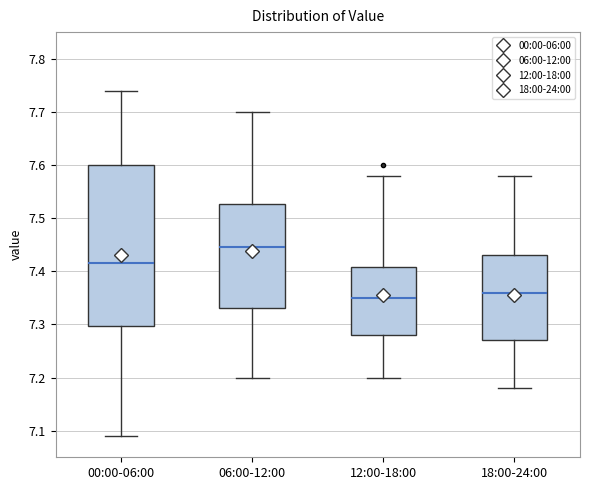

Reading left to right, read every box against the y-axis: the position of its median line, the range the box covers, and the ends of its whiskers. The values are not printed on the chart, so give them approximately, as read against the axis.

00:00-06:00: median 7.42, box 7.30 to 7.60, whiskers 7.09 to 7.74
06:00-12:00: median 7.45, box 7.33 to 7.53, whiskers 7.20 to 7.70
12:00-18:00: median 7.35, box 7.28 to 7.41, whiskers 7.20 to 7.58
18:00-24:00: median 7.36, box 7.27 to 7.43, whiskers 7.18 to 7.58